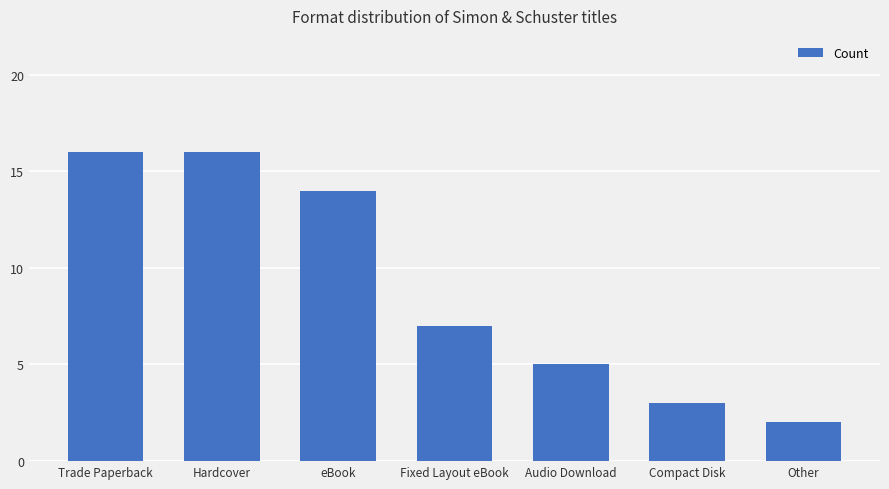

How many data points does each series have?

7